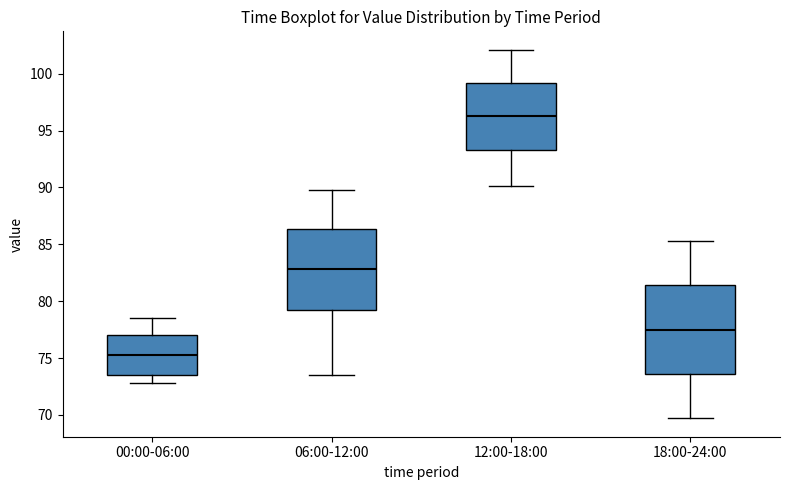

Where does the upper whisker of the box for 00:00-06:00 end on the y-axis? The values are not printed on the chart, so give them approximately, as read against the axis.

78.5